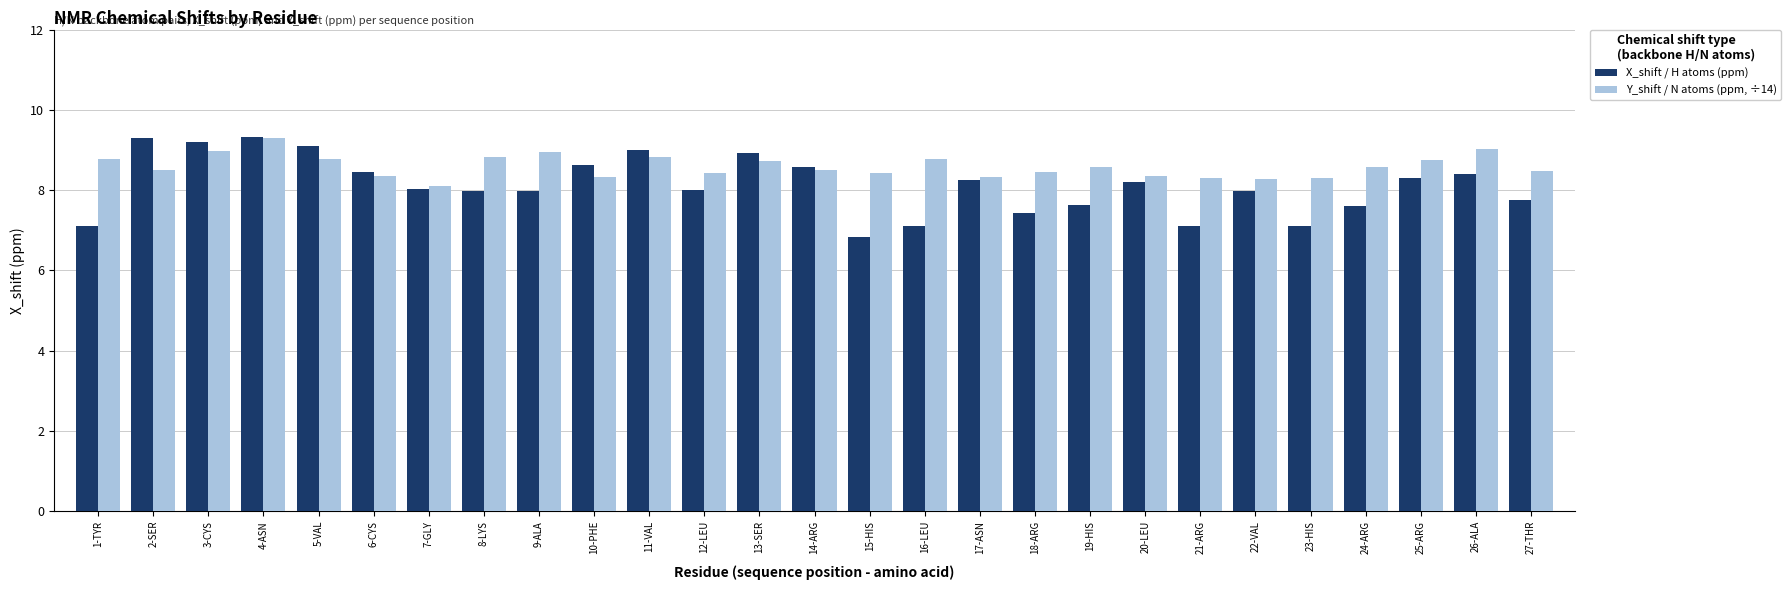

Which series has the largest total across all categories?

Y_shift / N atoms (ppm, ÷14)